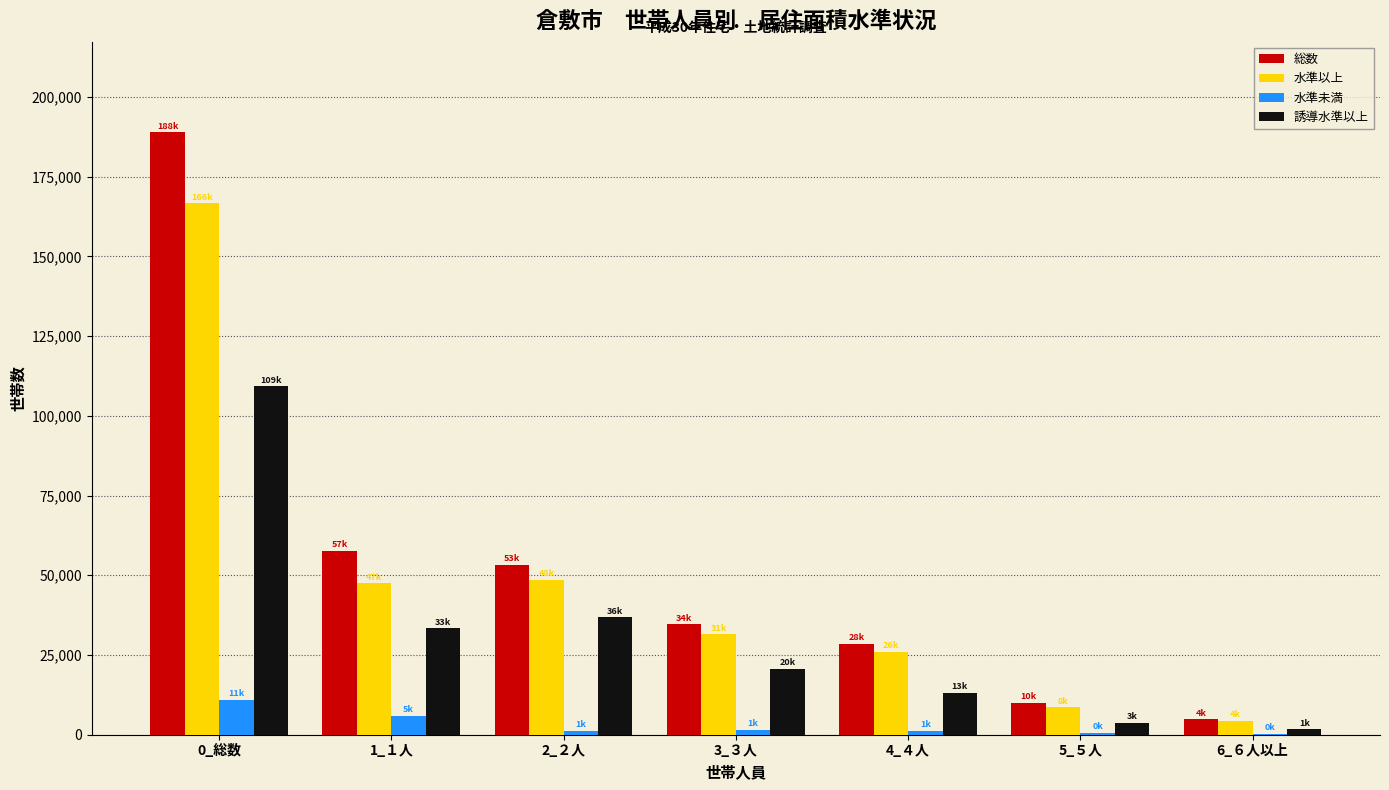

What is the total value across all series at 6_６人以上?

11330